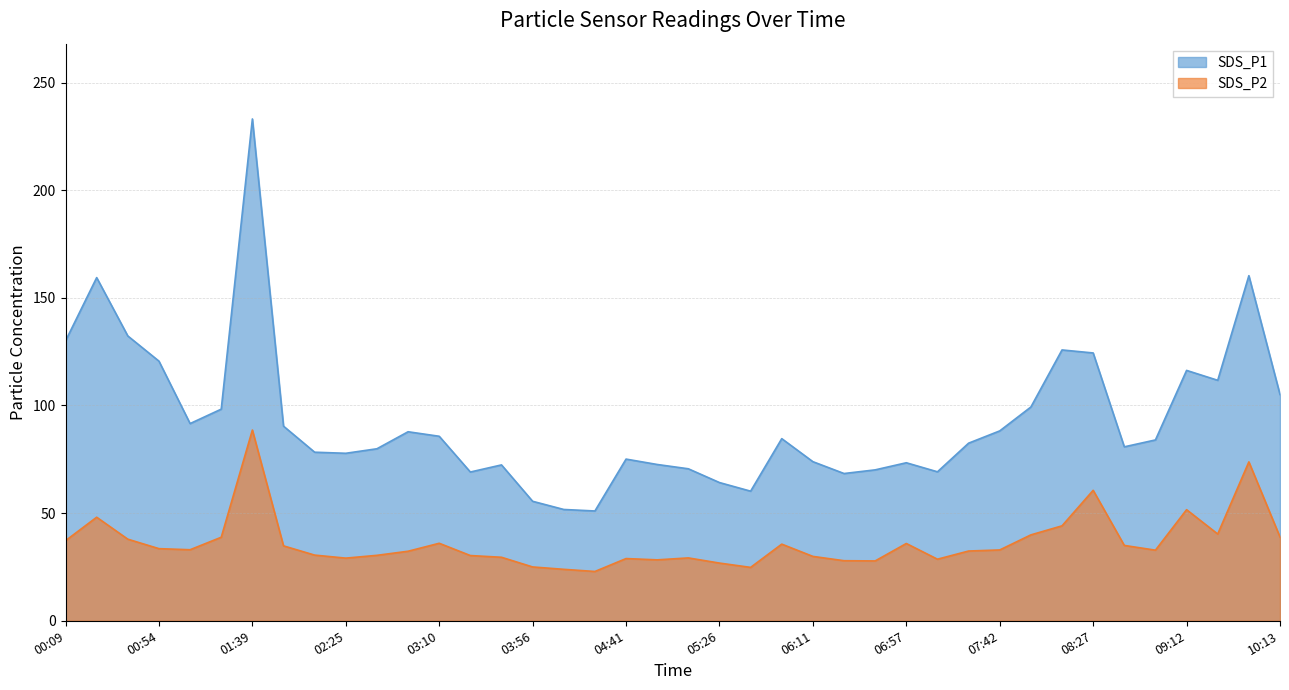

What is the sum of the SDS_P1 values at 06:11 and 02:09?

152.2